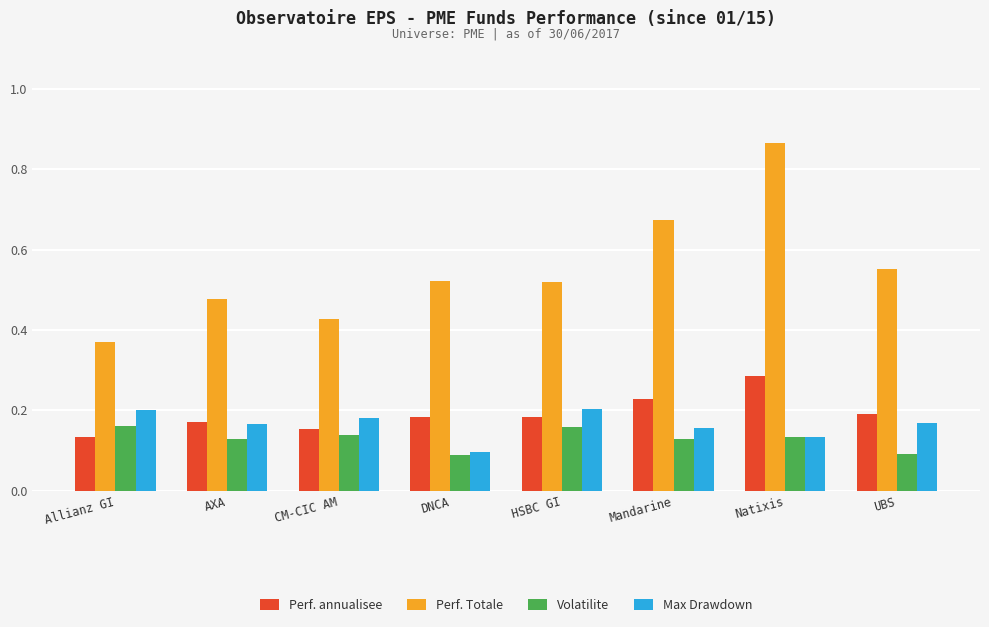

The Perf. annualisee series shows 0.2 at UBS. True or false?

True